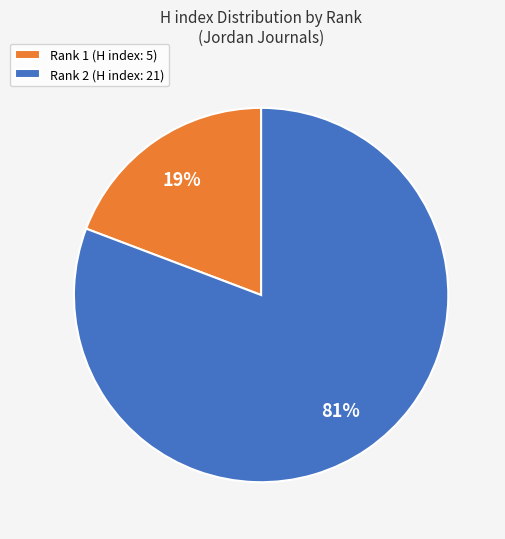

Which category has the biggest portion of the pie?

Rank 2 (H index: 21)